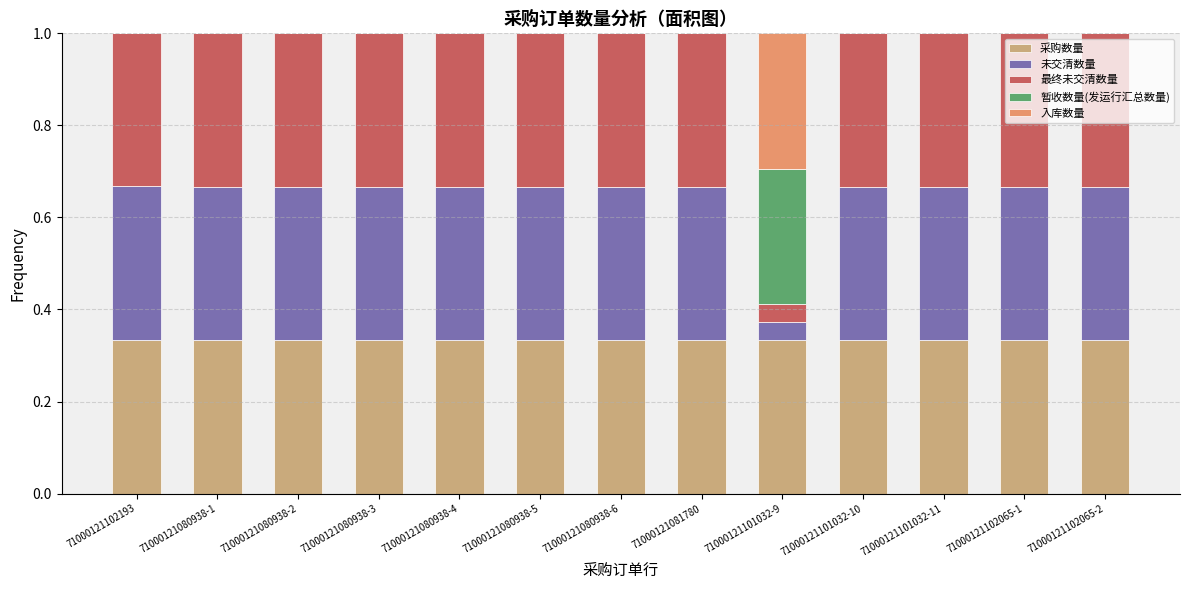

What is the total value across all series at 71000121101032-9?

1.0